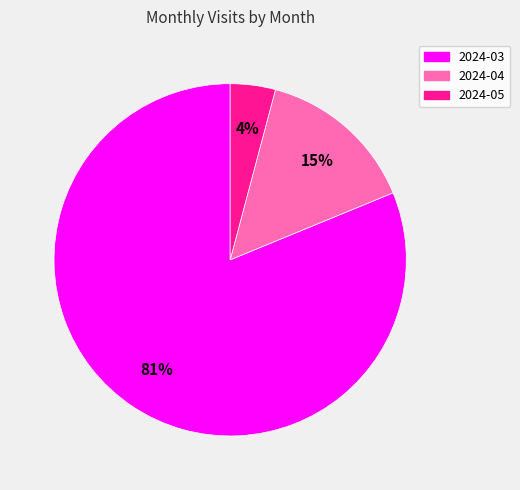

Which category has the smallest portion of the pie?

2024-05